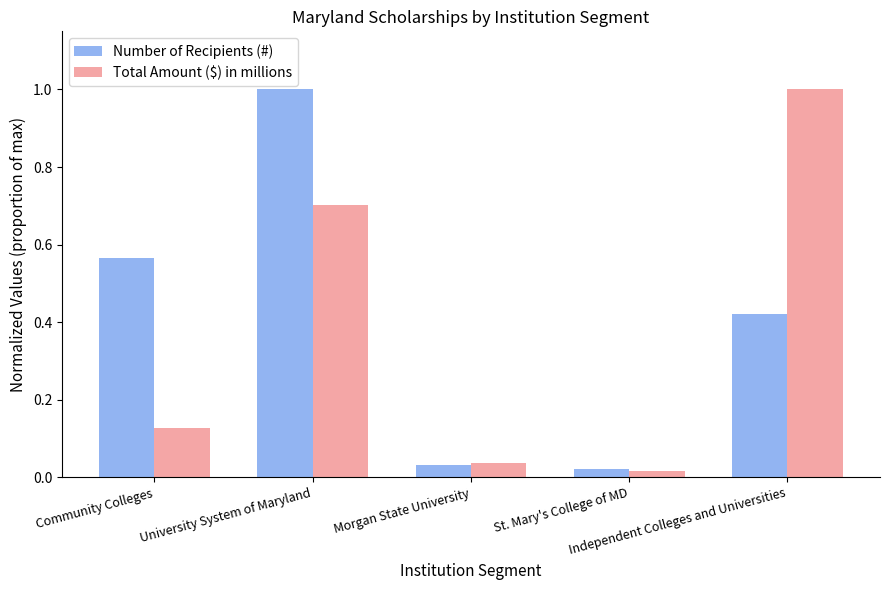

Where is Total Amount ($) in millions nearest to the value 0?

St. Mary's College of MD